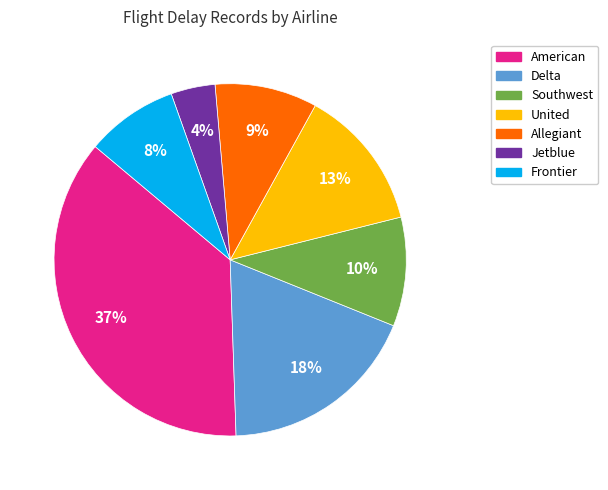

Is there a majority slice in this chart?

No